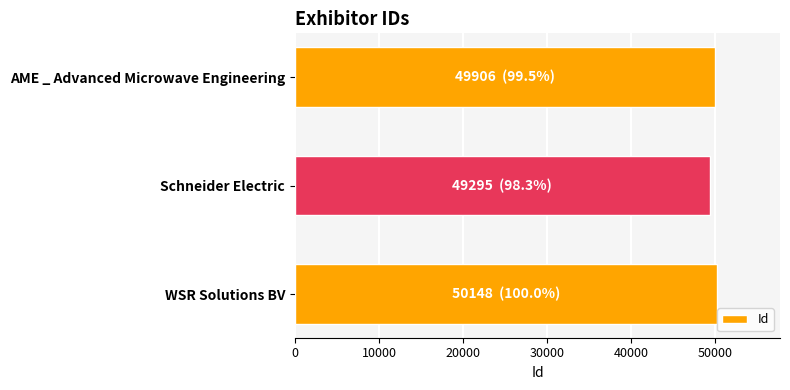

How many series are shown in this chart?

1